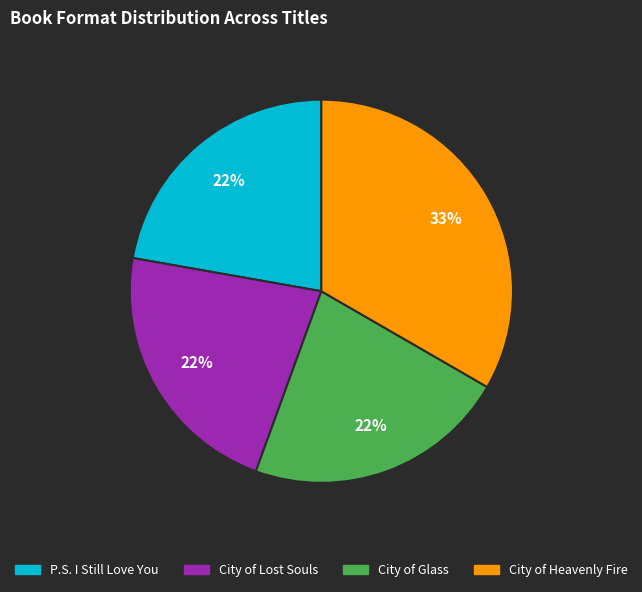

Is it true that City of Lost Souls is 15% of the pie?

False